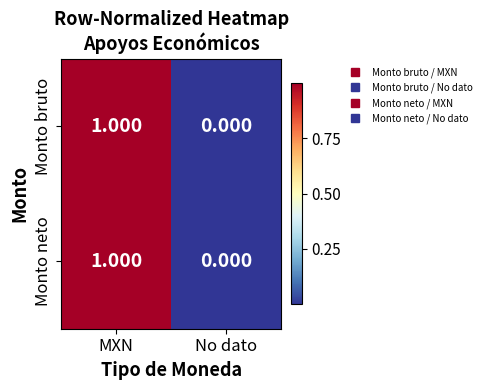

At which category does the chart reach its peak across all series?

MXN